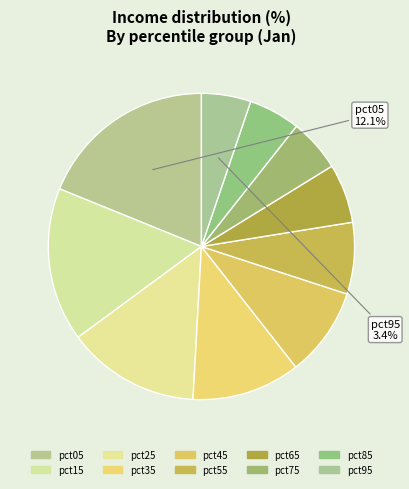

Count the number of slices in the pie.

10